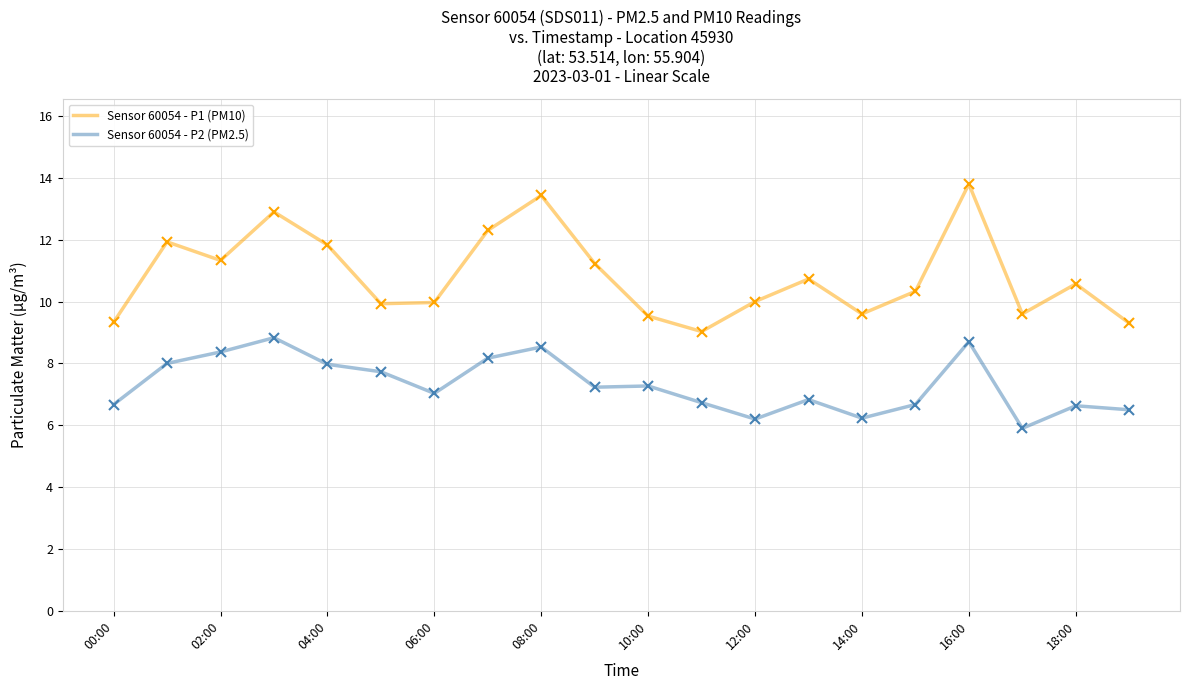

List the series in order of their overall mean, highest first.

Sensor 60054 - P1 (PM10), Sensor 60054 - P2 (PM2.5)